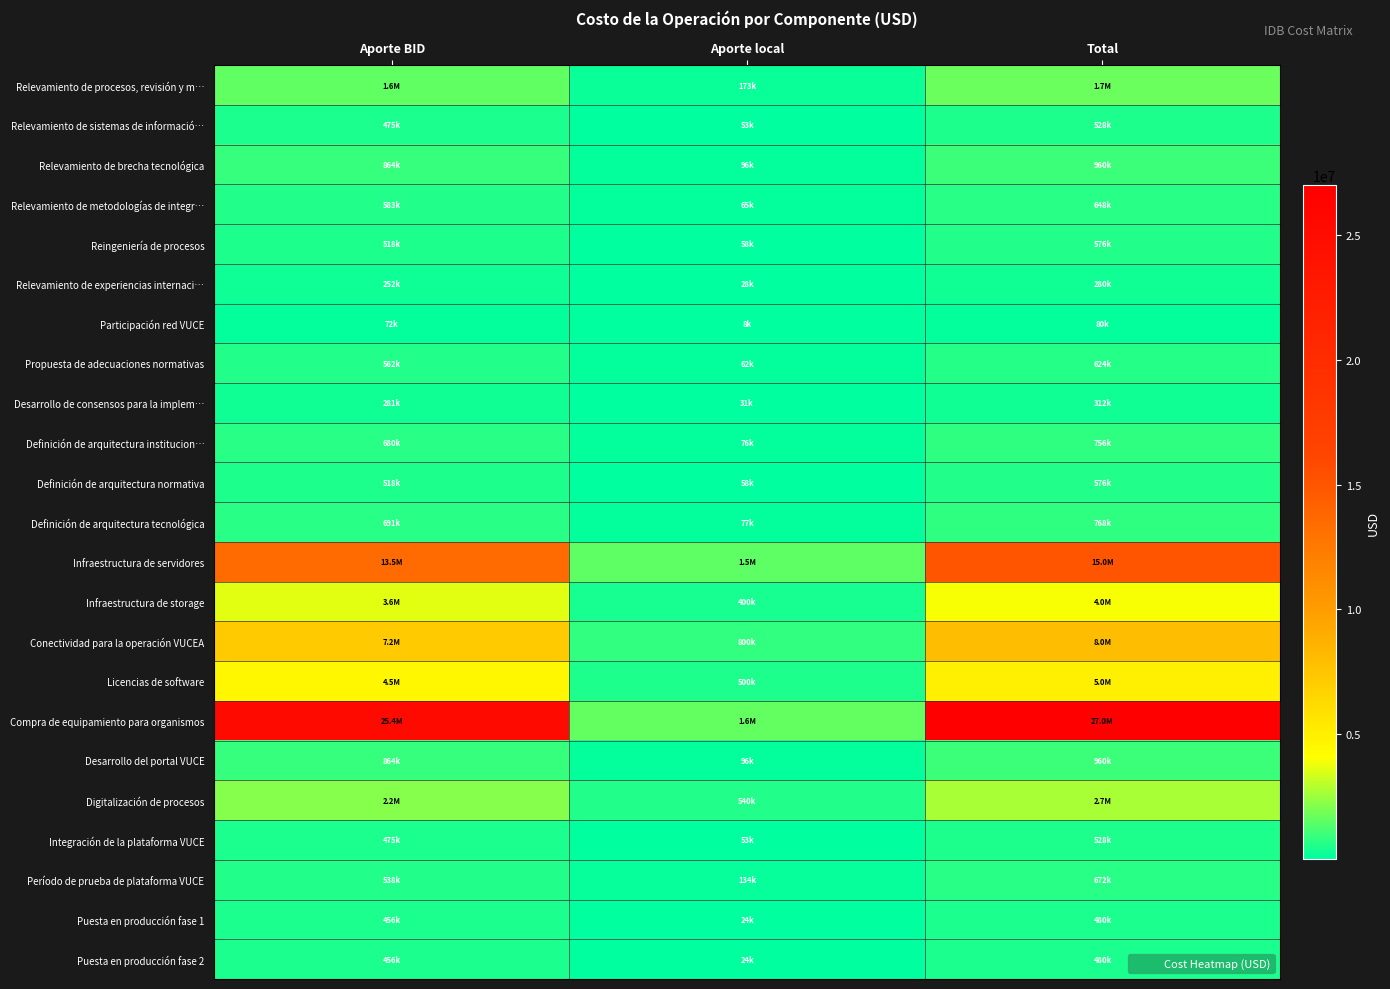

At which category is the sum across all series the highest?

Total